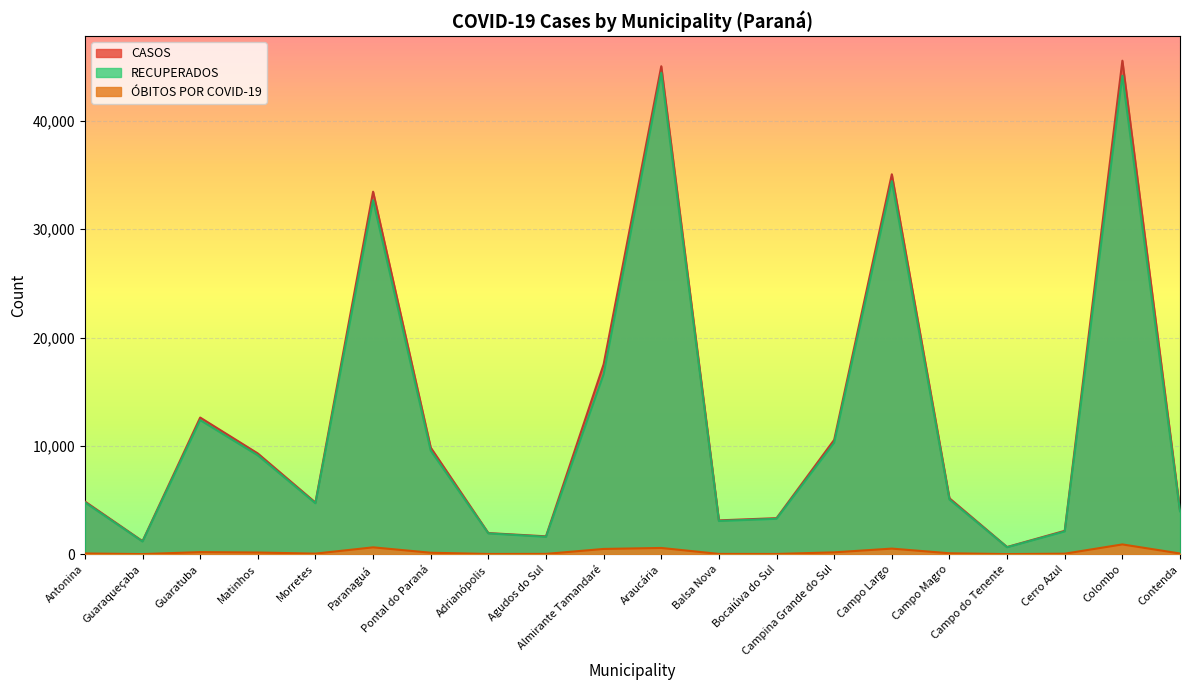

List the series in order of their peak value, lowest first.

ÓBITOS POR COVID-19, RECUPERADOS, CASOS